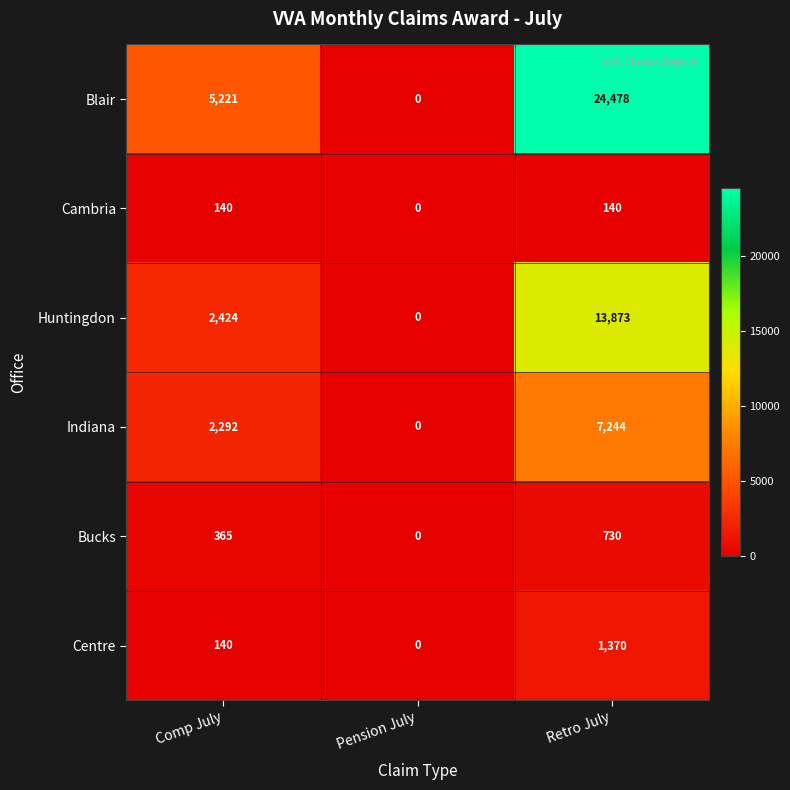

Which label corresponds to the largest value in the chart?

Retro July